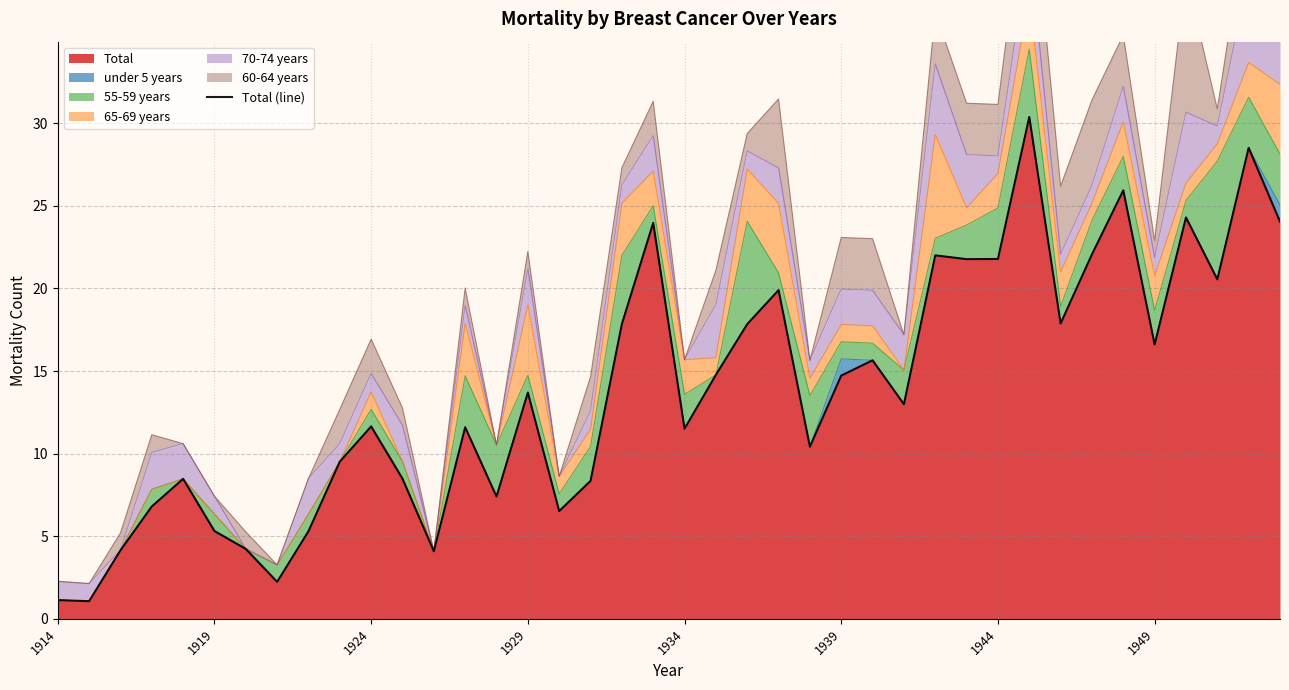

Is it true that the value at 16 is 6.5?

True